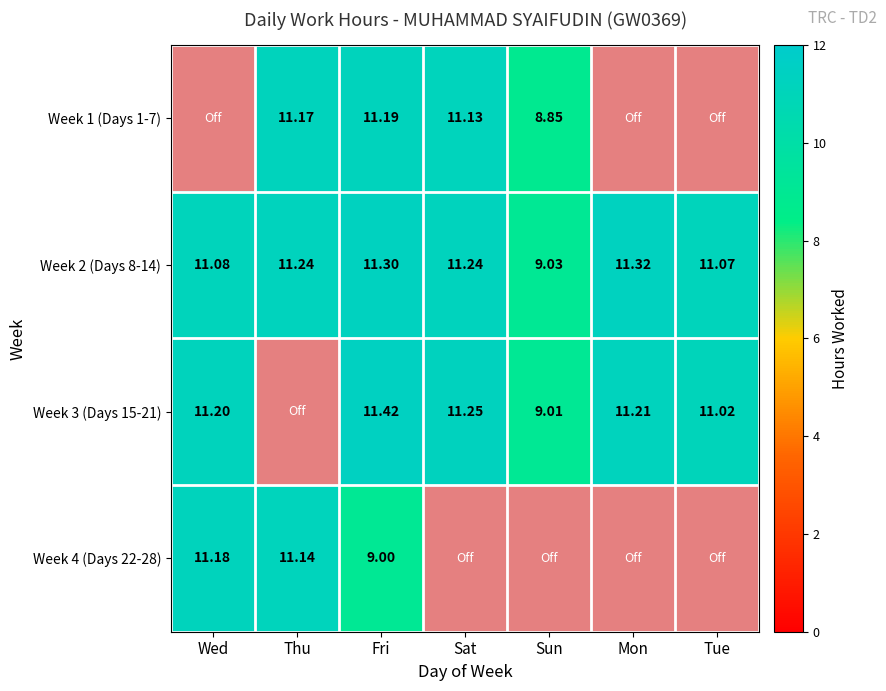

How many data points does each series have?

7